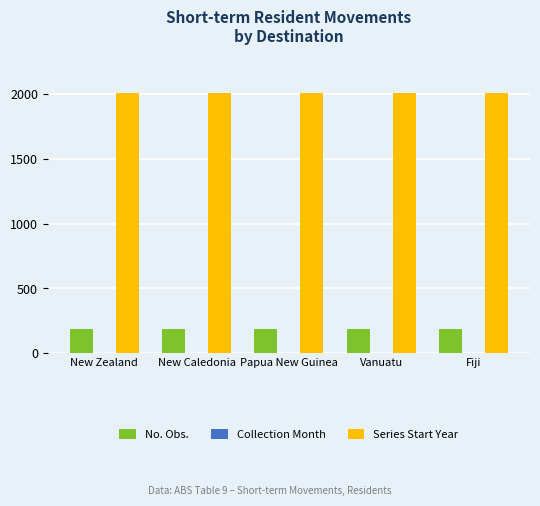

What is the spread (max minus min) of values at New Caledonia?

2006